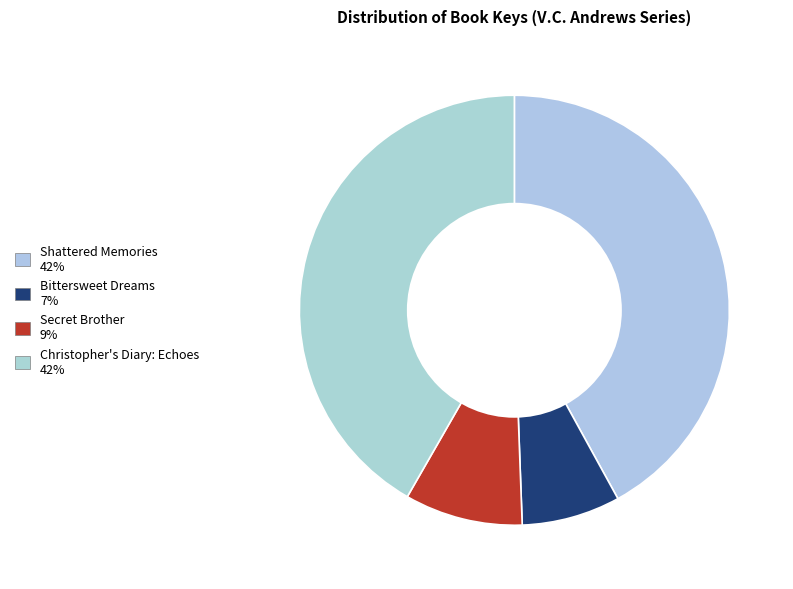

Combined, do Shattered Memories and Secret Brother account for over 50%?

Yes